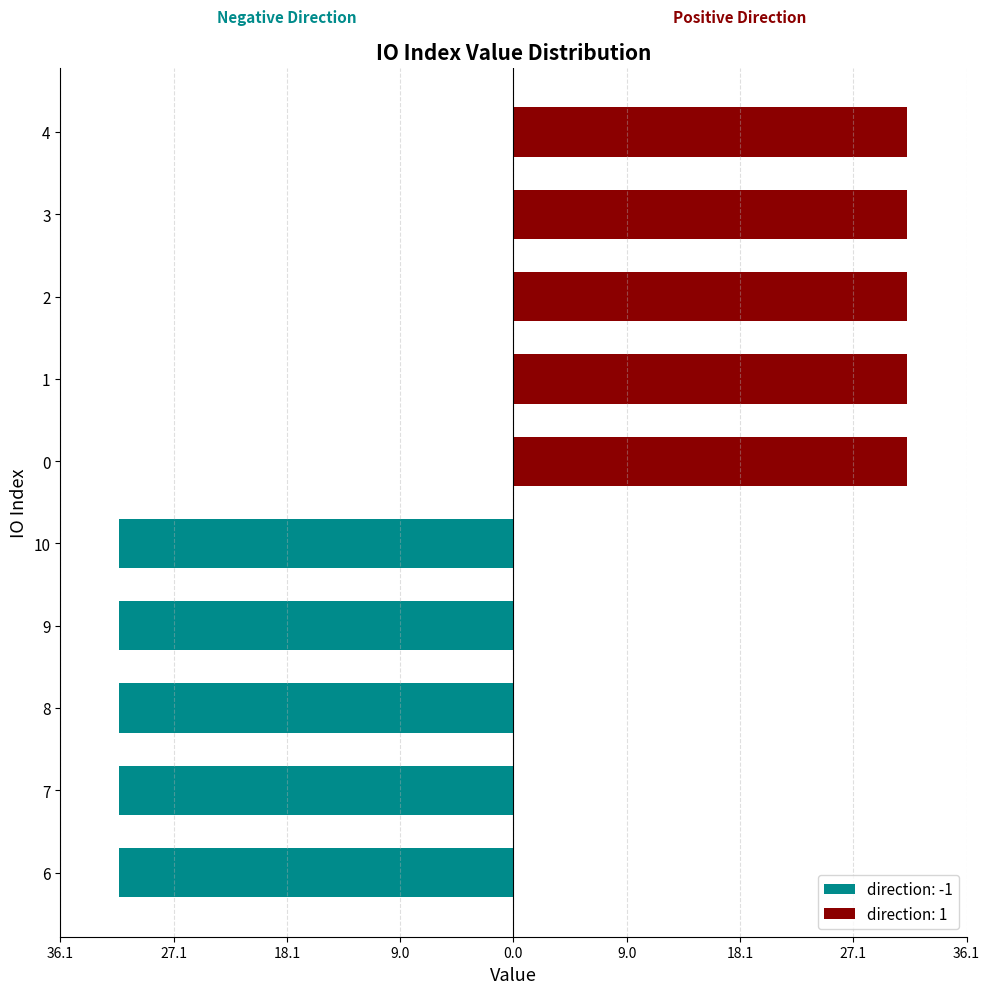

What is the label of the 9th bar from the left?

3